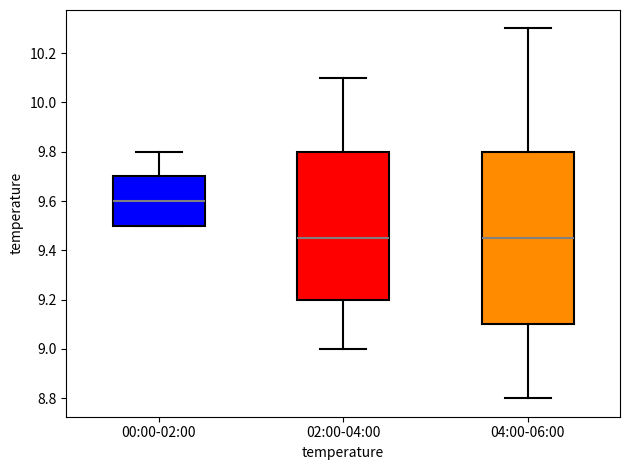

Which box is the tallest, from its lower edge to its upper edge?

04:00-06:00